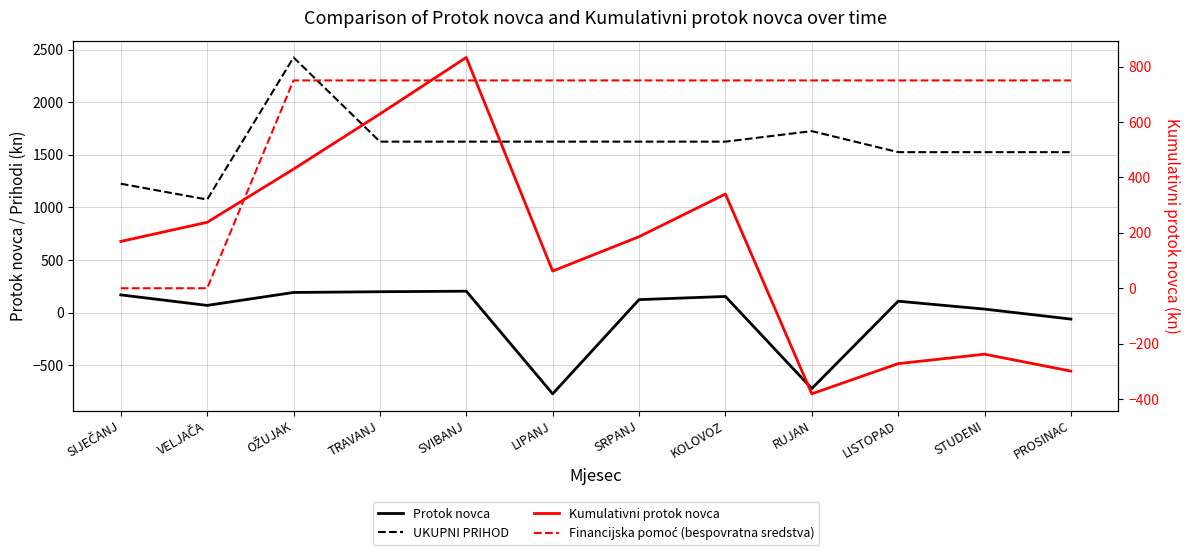

What is the value of the UKUPNI PRIHOD point at the 11th from the left?

1525